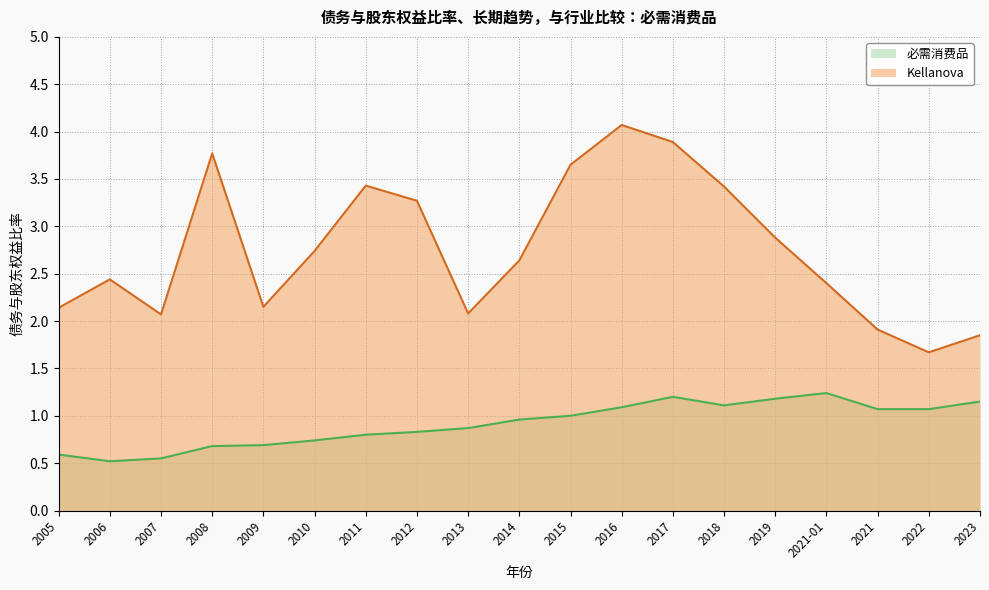

Between 2019 and 2021, which is larger?

2019